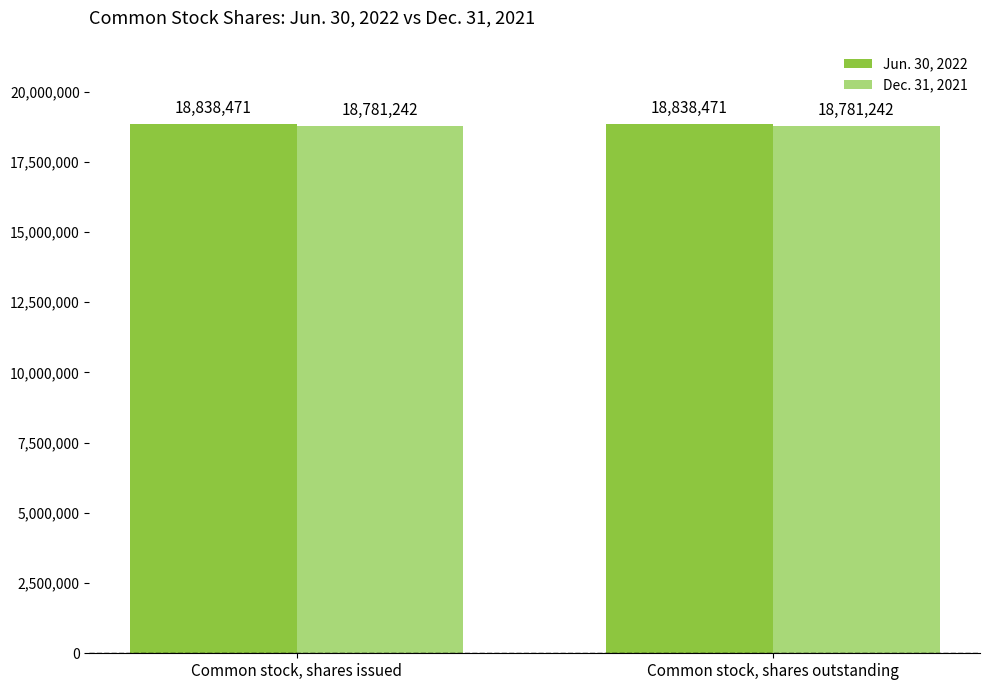

What is the minimum value for Jun. 30, 2022?

18838471